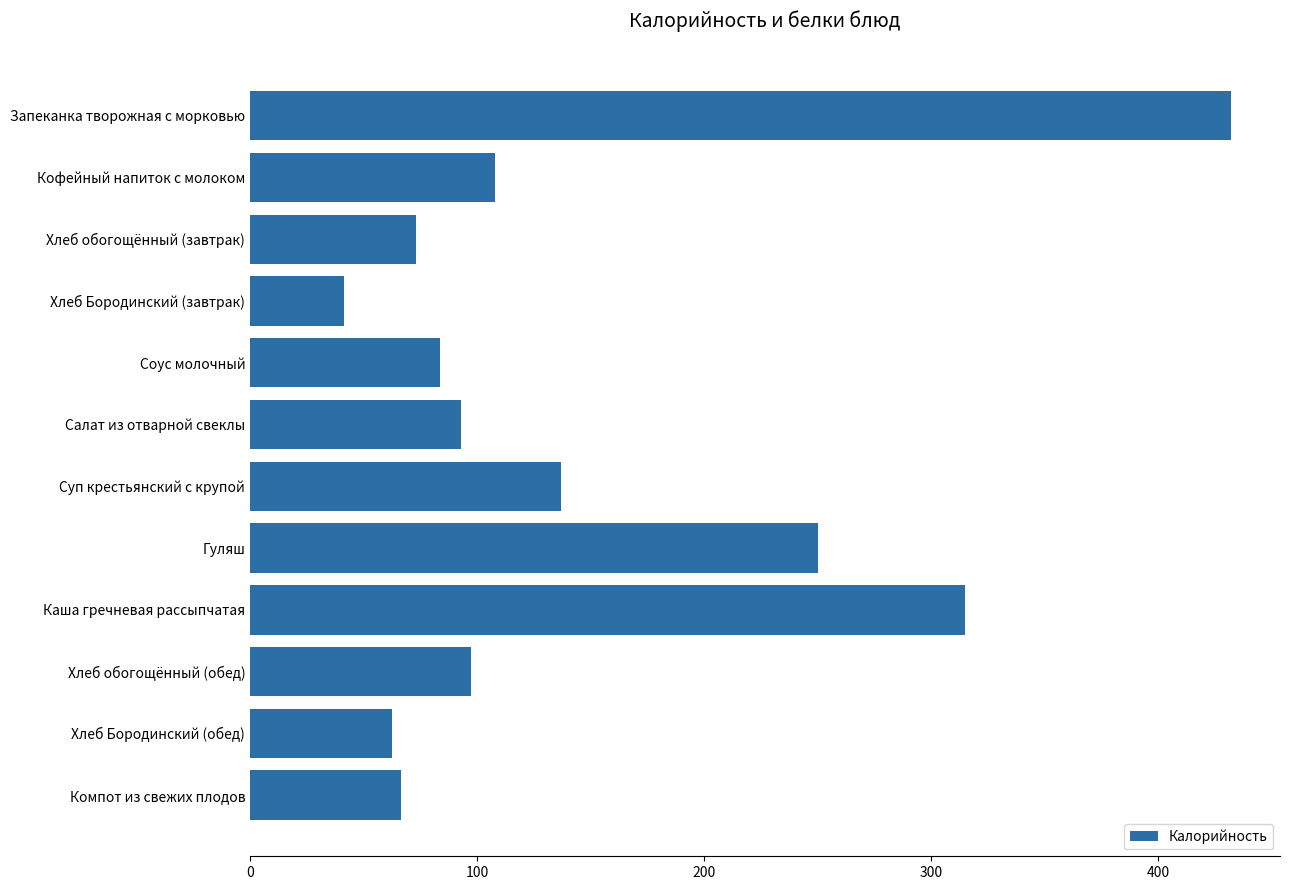

Which category has the lowest value across all series?

Хлеб Бородинский (завтрак)